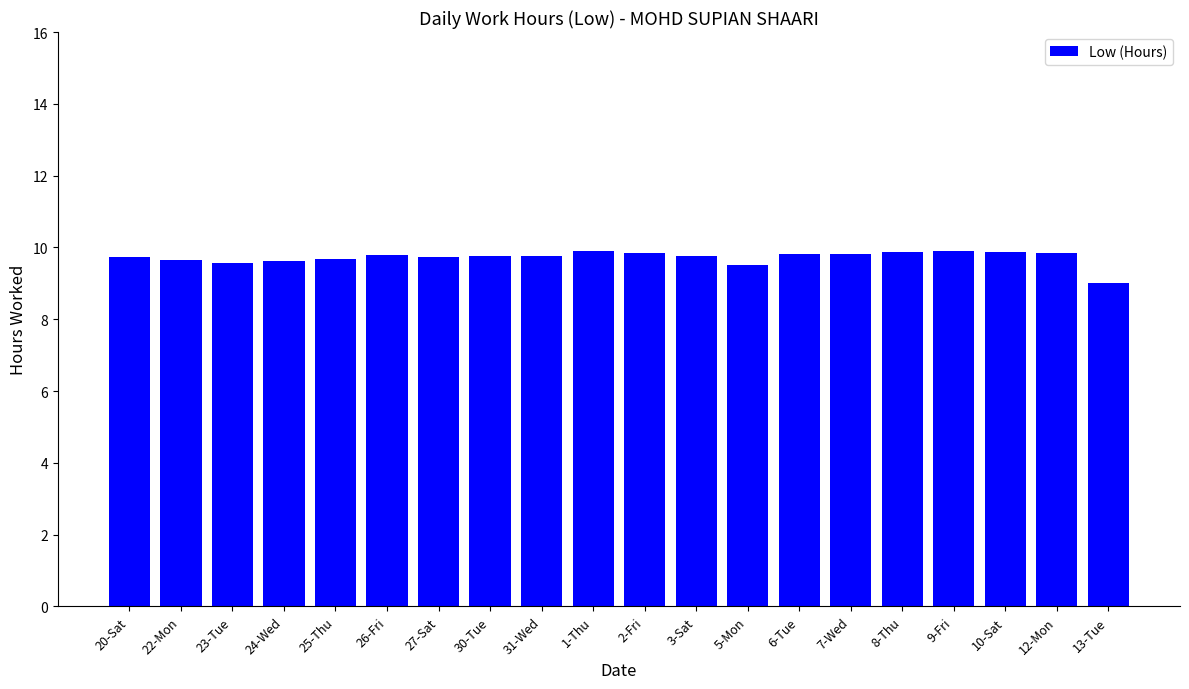

Which category has the lowest value across all series?

13-Tue